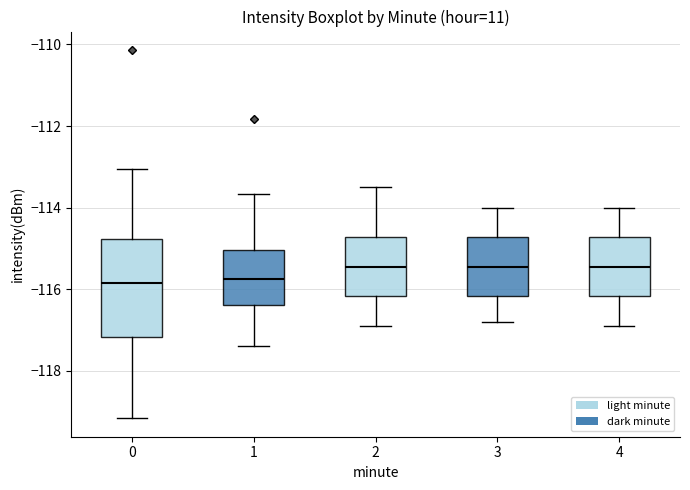

Reading left to right, read every box against the y-axis: the position of its median line, the range the box covers, and the ends of its whiskers. The values are not printed on the chart, so give them approximately, as read against the axis.

0: median -115.8, box -117.2 to -114.8, whiskers -119.2 to -113.0
1: median -115.8, box -116.4 to -115.0, whiskers -117.4 to -113.6
2: median -115.4, box -116.2 to -114.8, whiskers -116.8 to -113.4
3: median -115.4, box -116.2 to -114.8, whiskers -116.8 to -114.0
4: median -115.4, box -116.2 to -114.8, whiskers -116.8 to -114.0